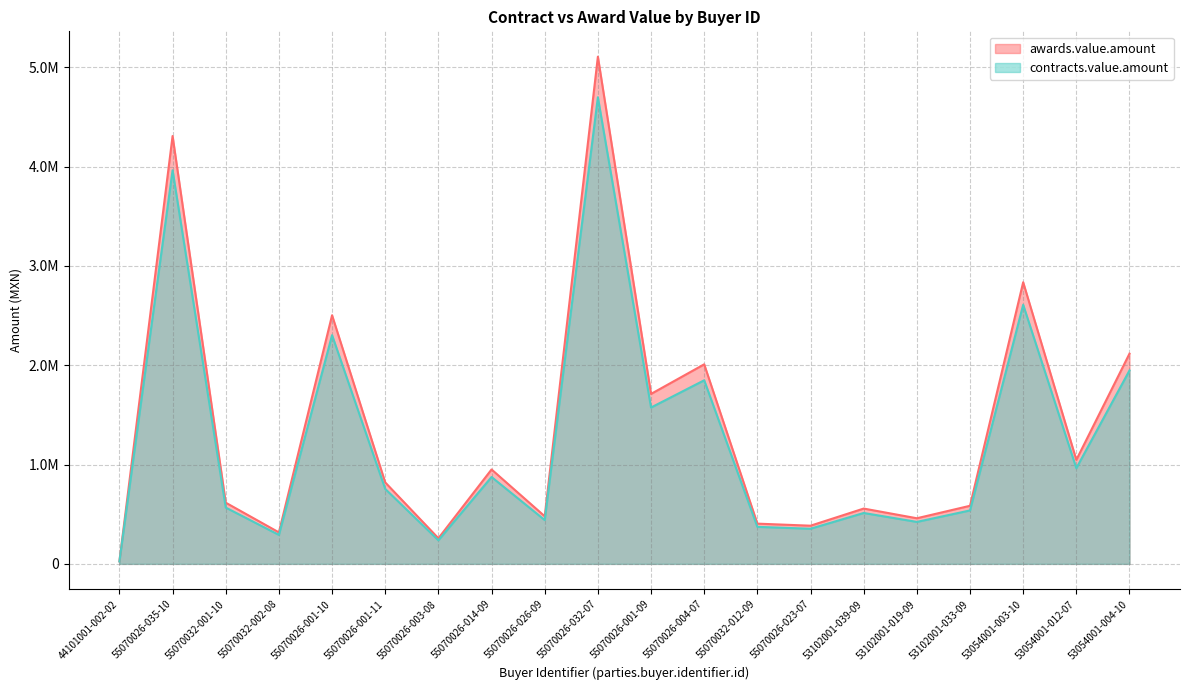

What is the total value across all series at 53102001-019-09?

882008.1